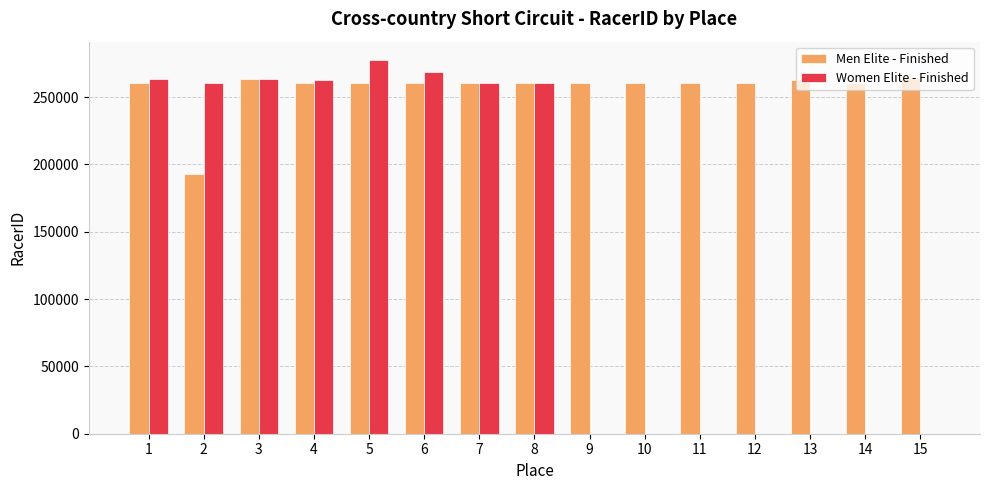

True or false: Women Elite - Finished has a value of -140958 at 11.

False